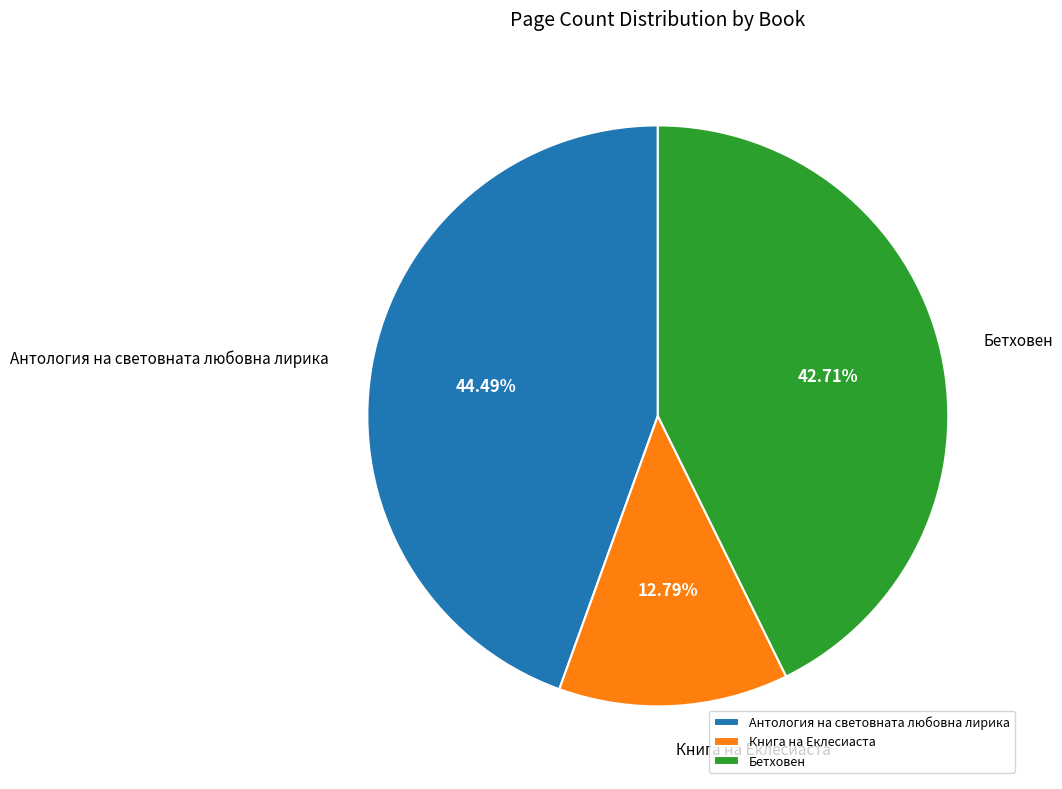

Do Бетховен and Антология на световната любовна лирика together represent more than half of the pie?

Yes